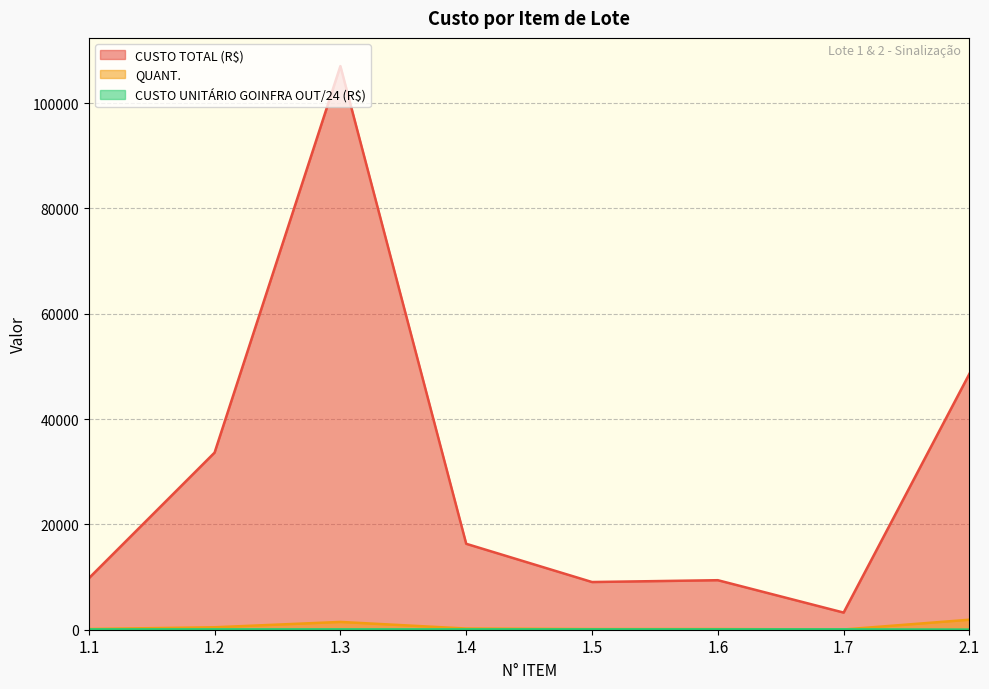

How many interior local valleys does the QUANT. series have?

2